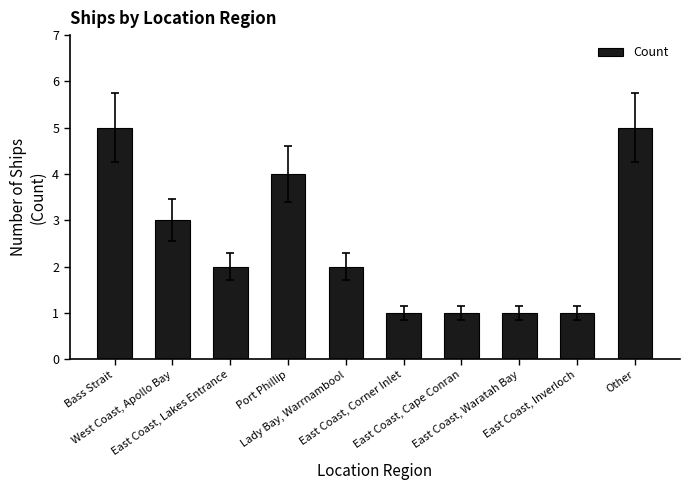

What is the sum of all values?

25